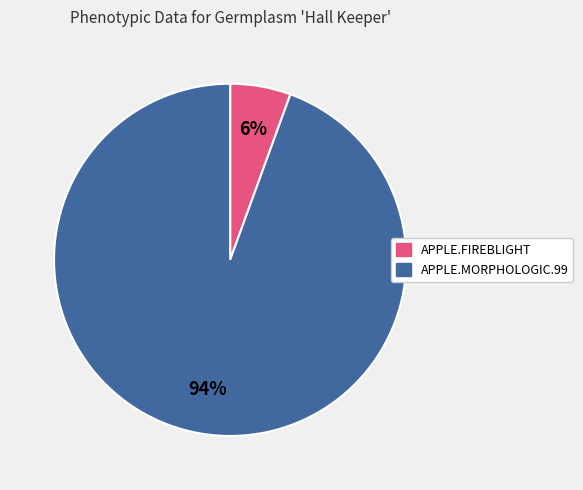

The APPLE.FIREBLIGHT slice represents 16% of the pie. True or false?

False